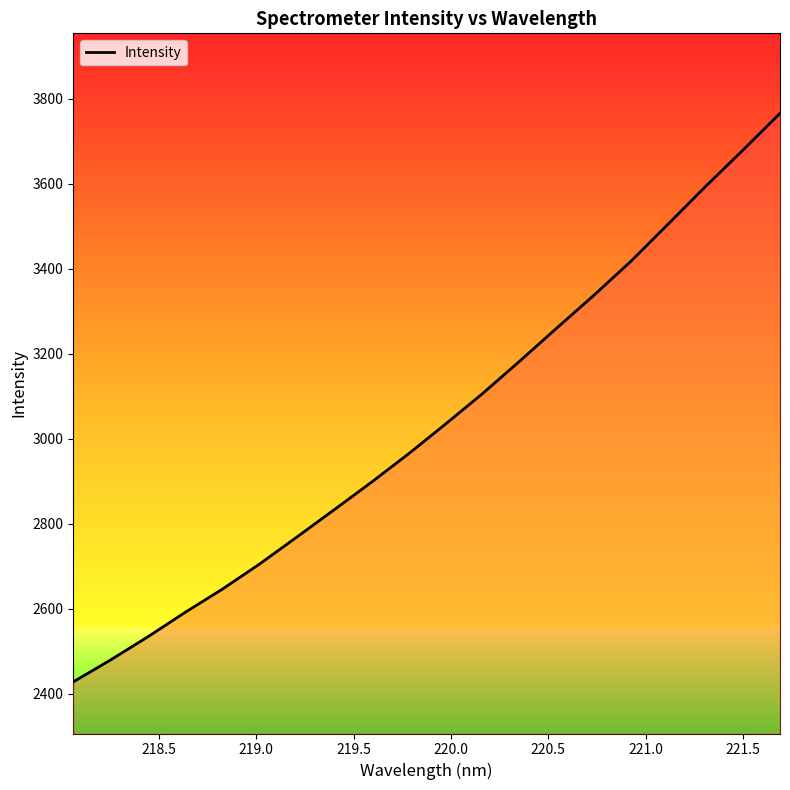

What is the sum of all values?

60731.6